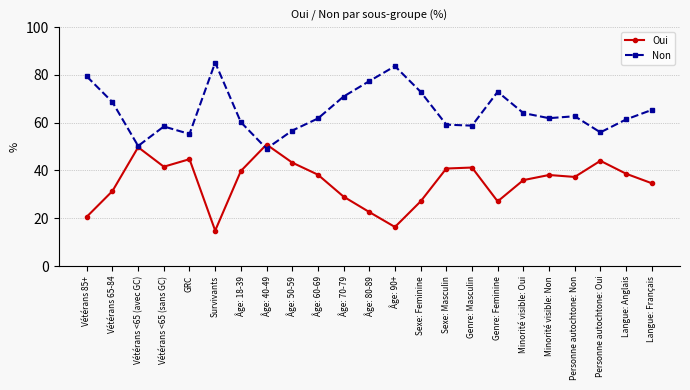

What are all the series names shown in the legend?

Oui, Non